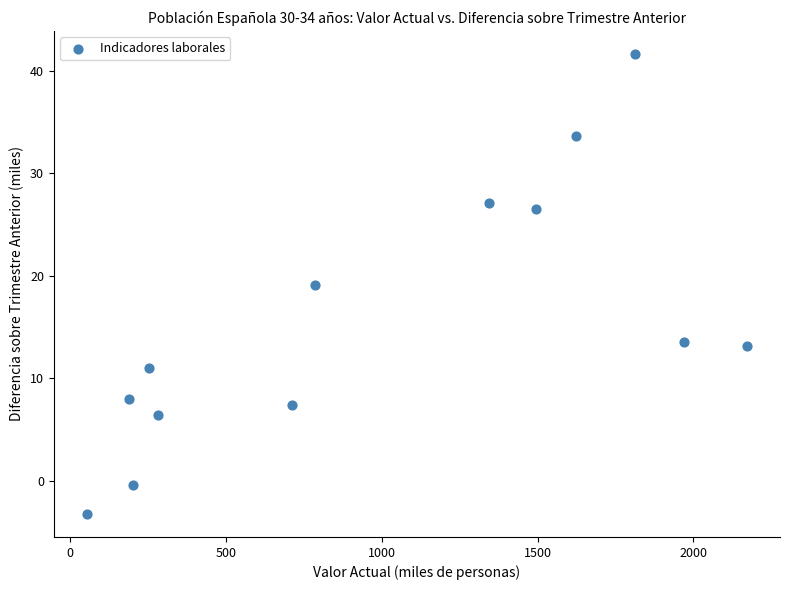

What is the range of Y values (max minus min)?

44.8